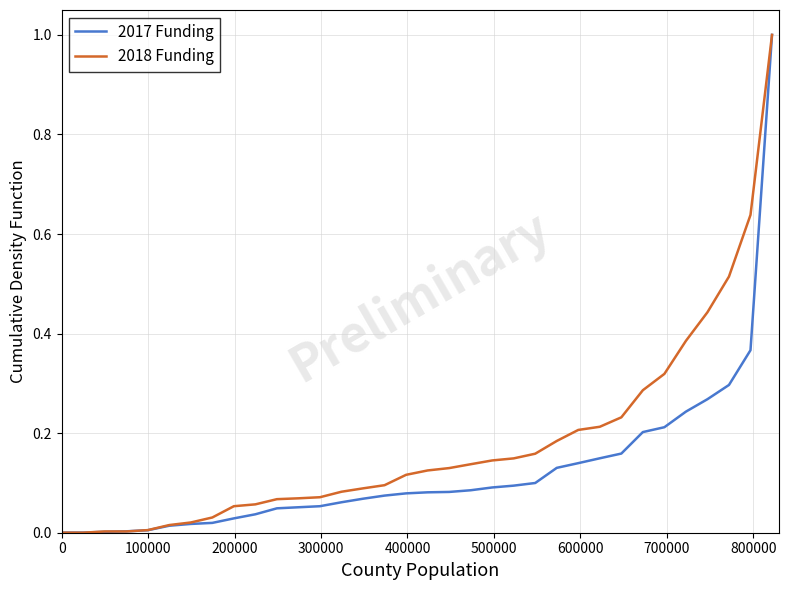

Rank the series by their average value, from lowest to highest.

2017 Funding, 2018 Funding